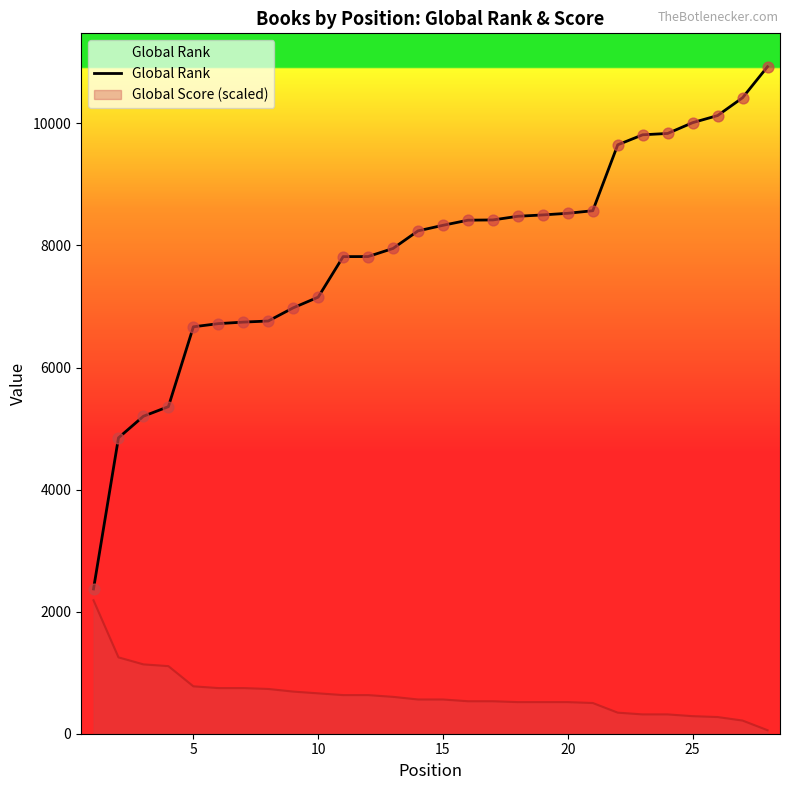

Which series has the largest range (max minus min)?

Global Rank